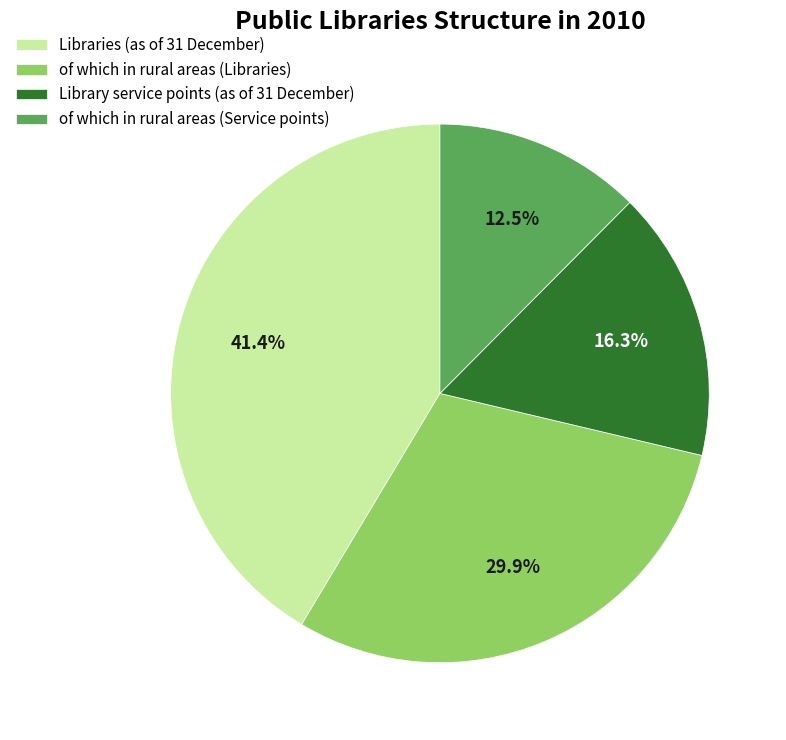

How much of the chart is everything except of which in rural areas (Libraries)?

70.1%